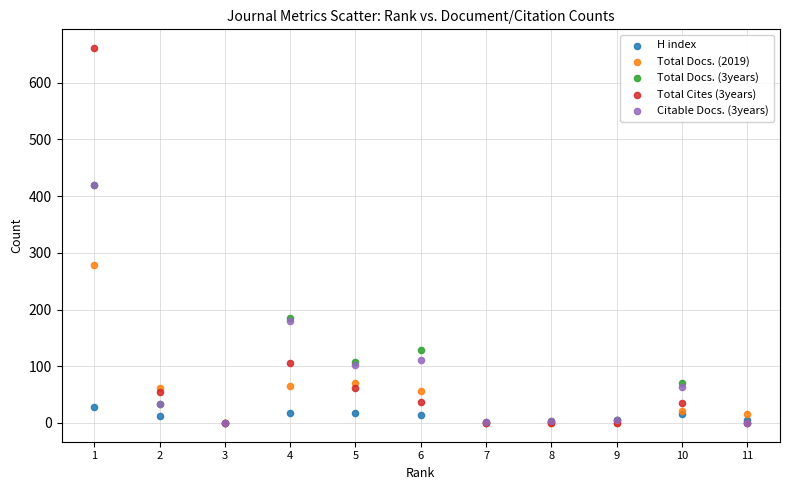

Across all series, what Y value is closest to 330?

279